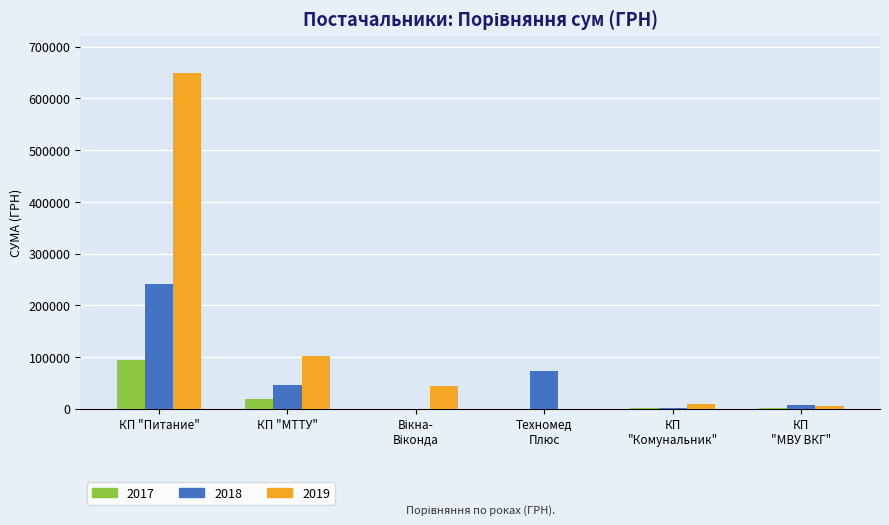

Which label corresponds to the largest value in the chart?

КП "Питание"